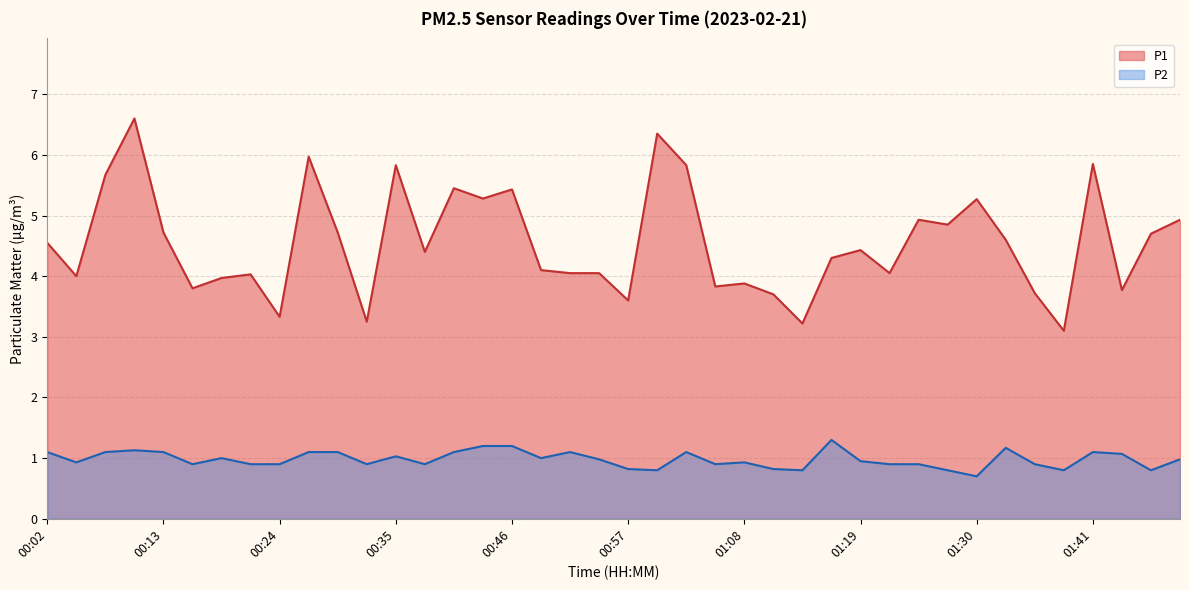

True or false: P2 and P1 cross at least once.

False